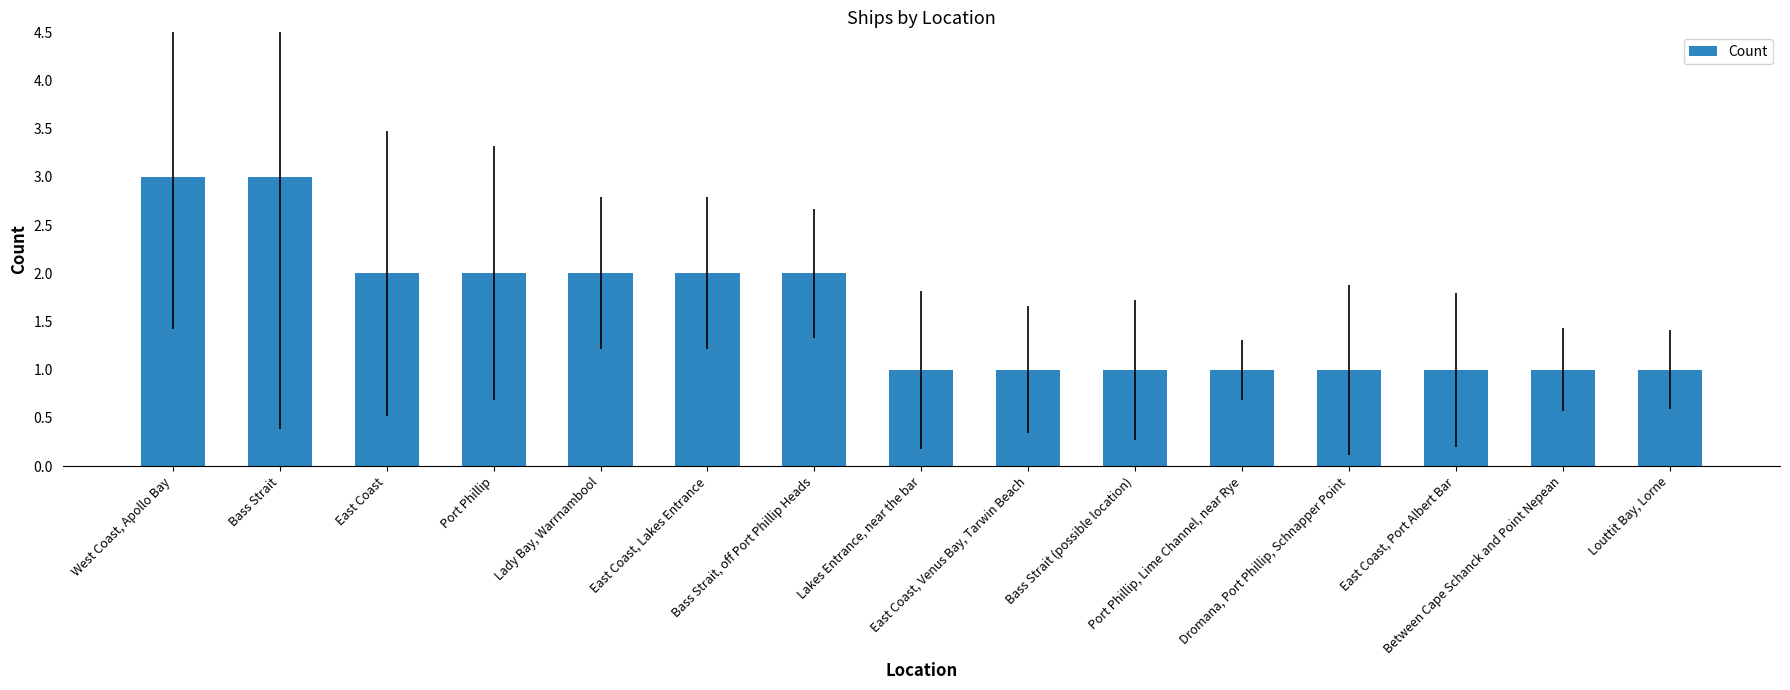

What is the label of the 8th bar from the right?

Lakes Entrance, near the bar